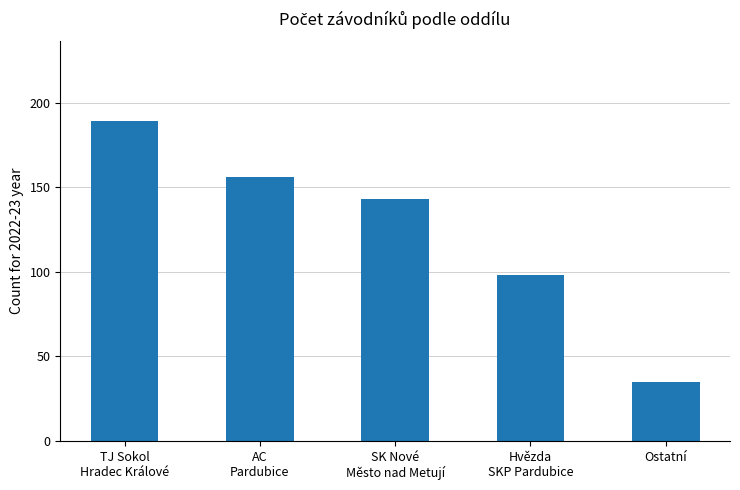

What is the change in value from AC
Pardubice to Hvězda
SKP Pardubice?

-58